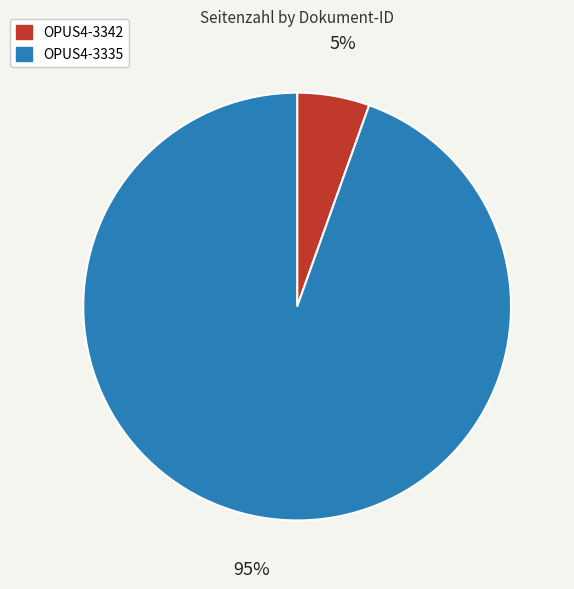

Do OPUS4-3335 and OPUS4-3342 together represent more than half of the pie?

Yes